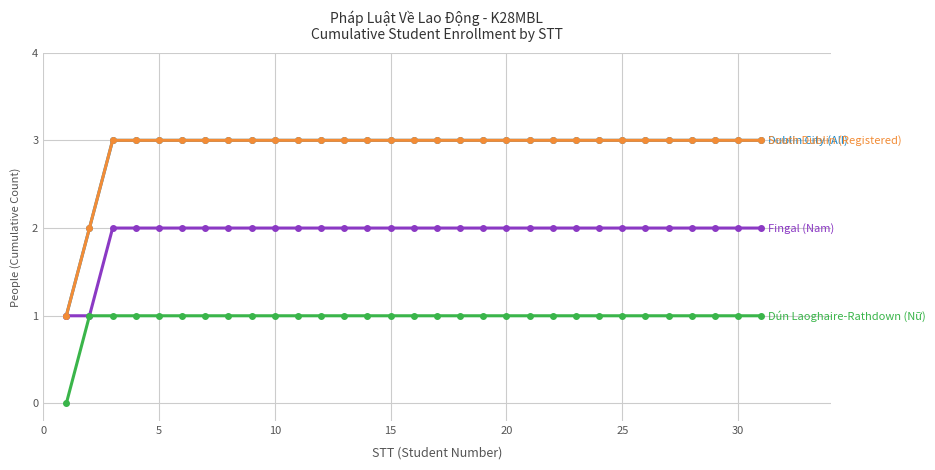

What is the maximum value shown in the chart?

3